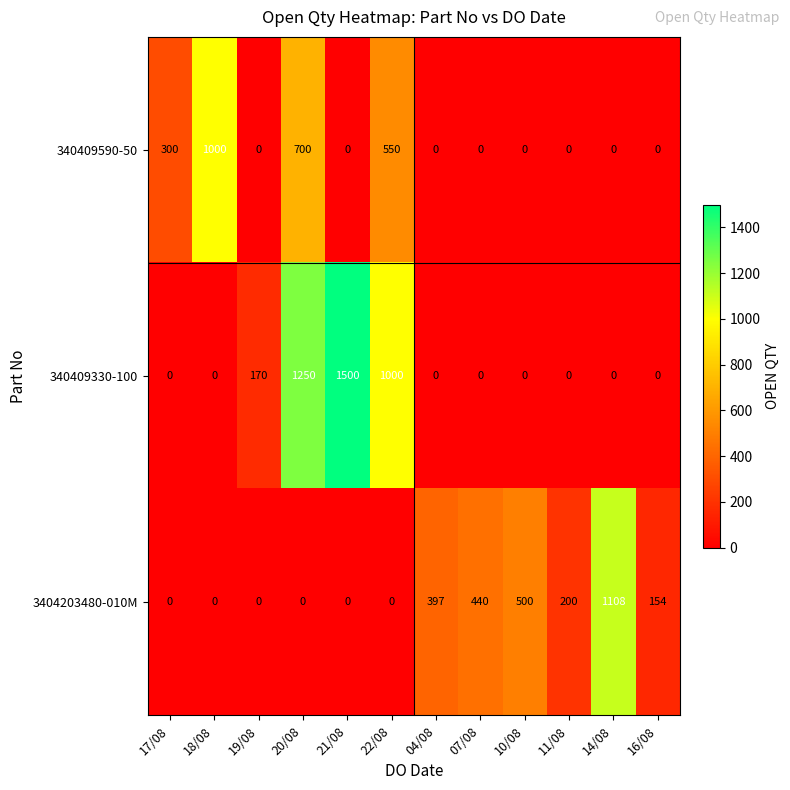

What is the total value across all series at 21/08?

1500